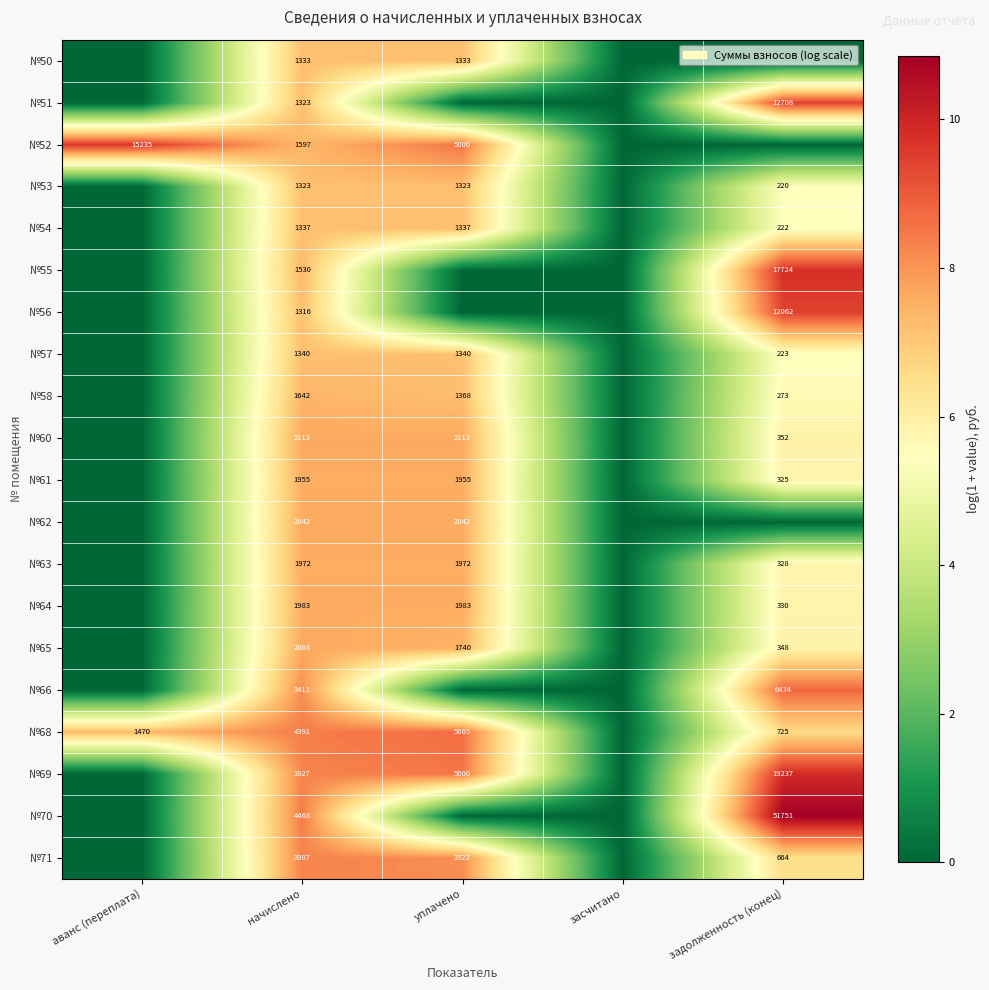

What is the difference between the №54 values at задолженность (конец) and начислено?

1115